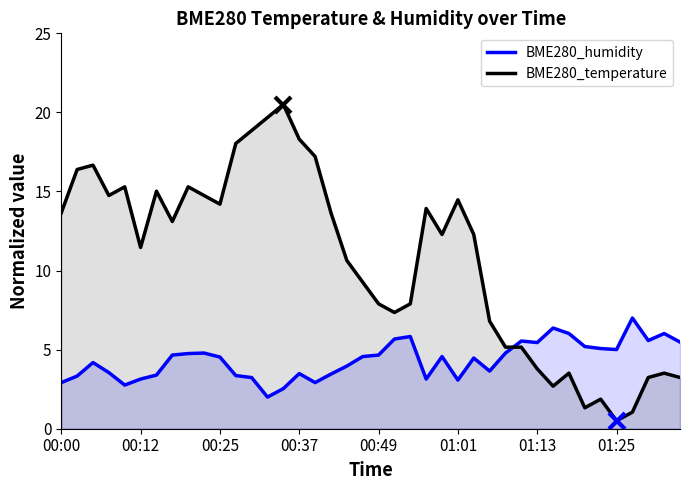

Is it true that BME280_temperature equals 20.5 at 00:34?

True